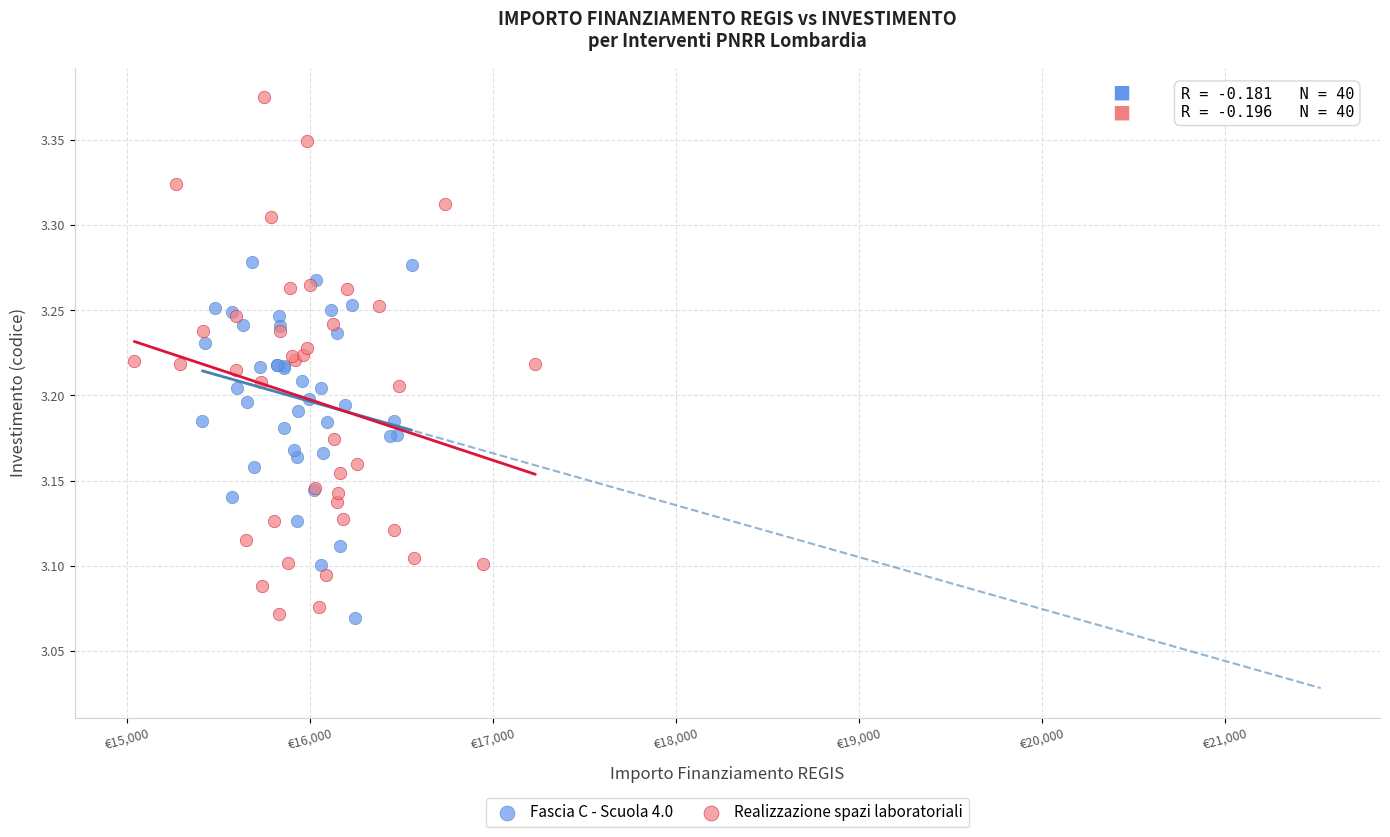

Which series contains the highest Y value?

Realizzazione spazi laboratoriali